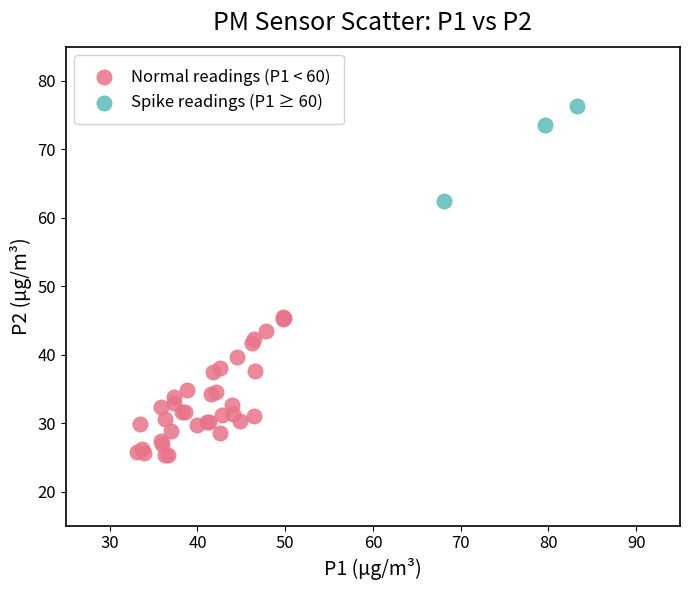

Which series contains the highest Y value?

Spike readings (P1 ≥ 60)